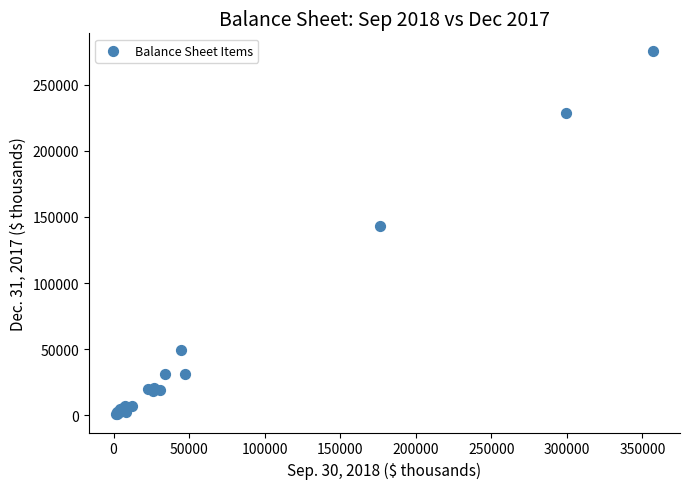

What Y value in the scatter plot is closest to 137909?

142953